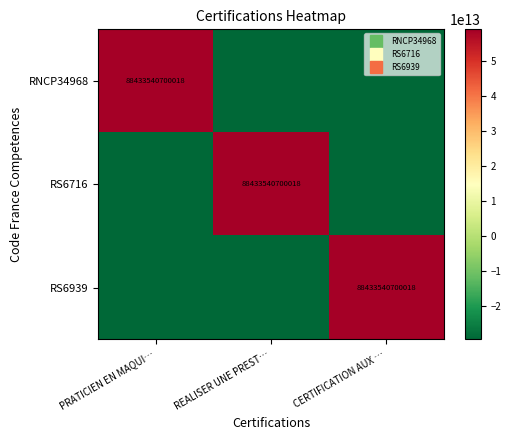

How many negative values does the RS6716 series have?

2